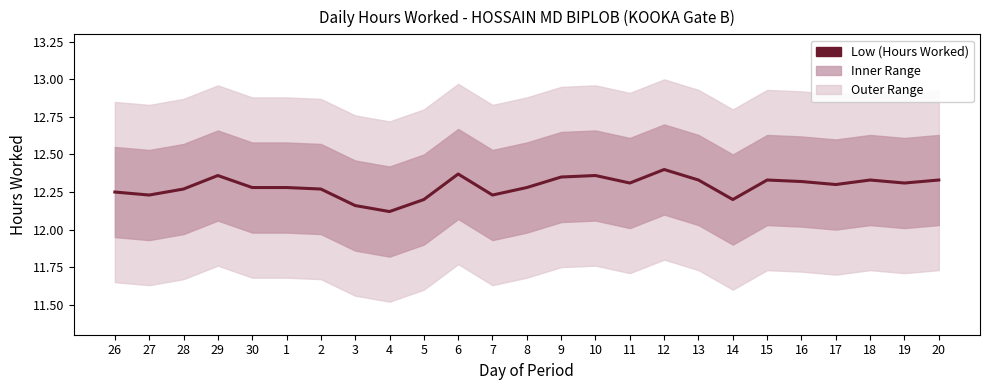

What is the label of the 24th point from the right?

27